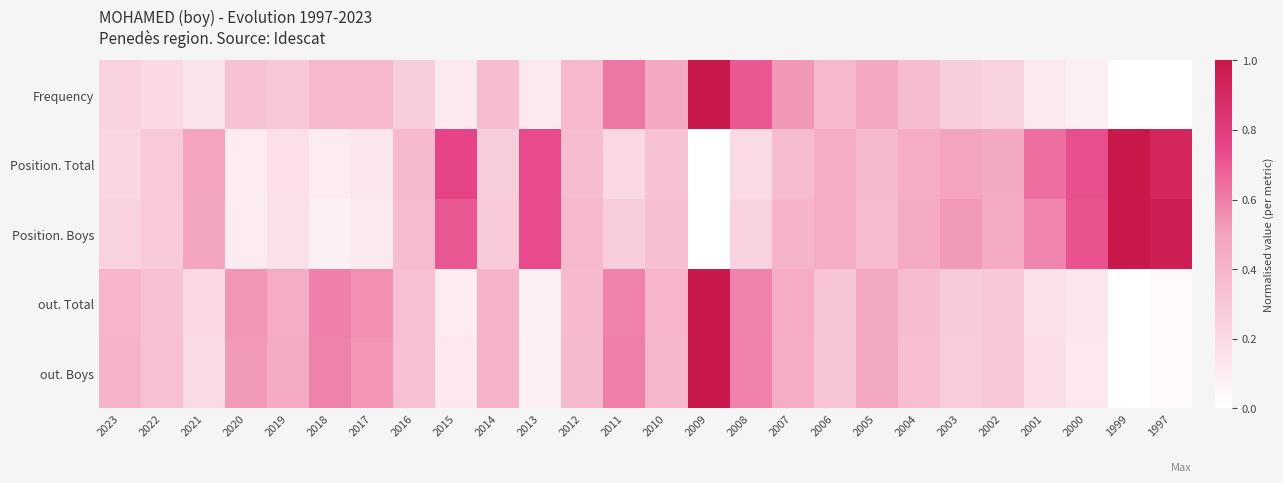

At how many categories does at least one series exceed 0?

26